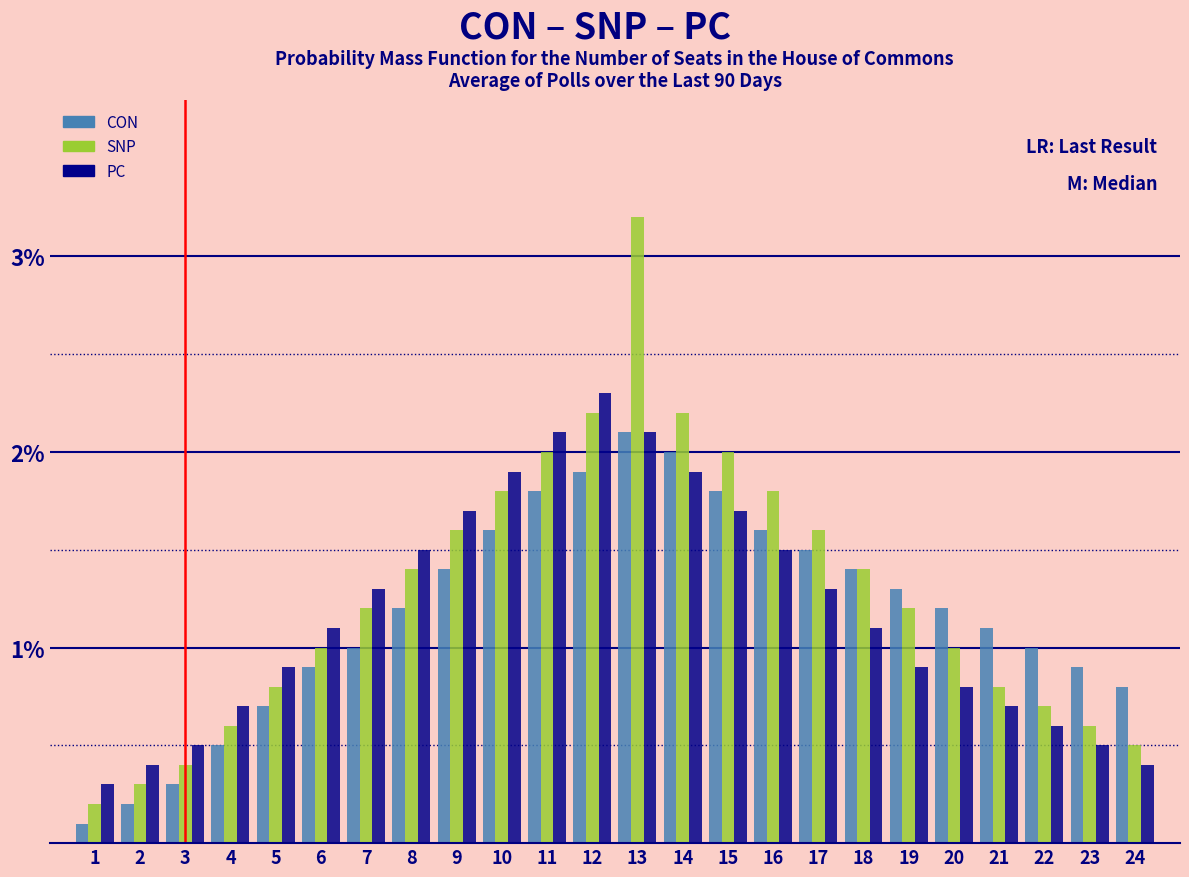

Which series has the largest range (max minus min)?

SNP